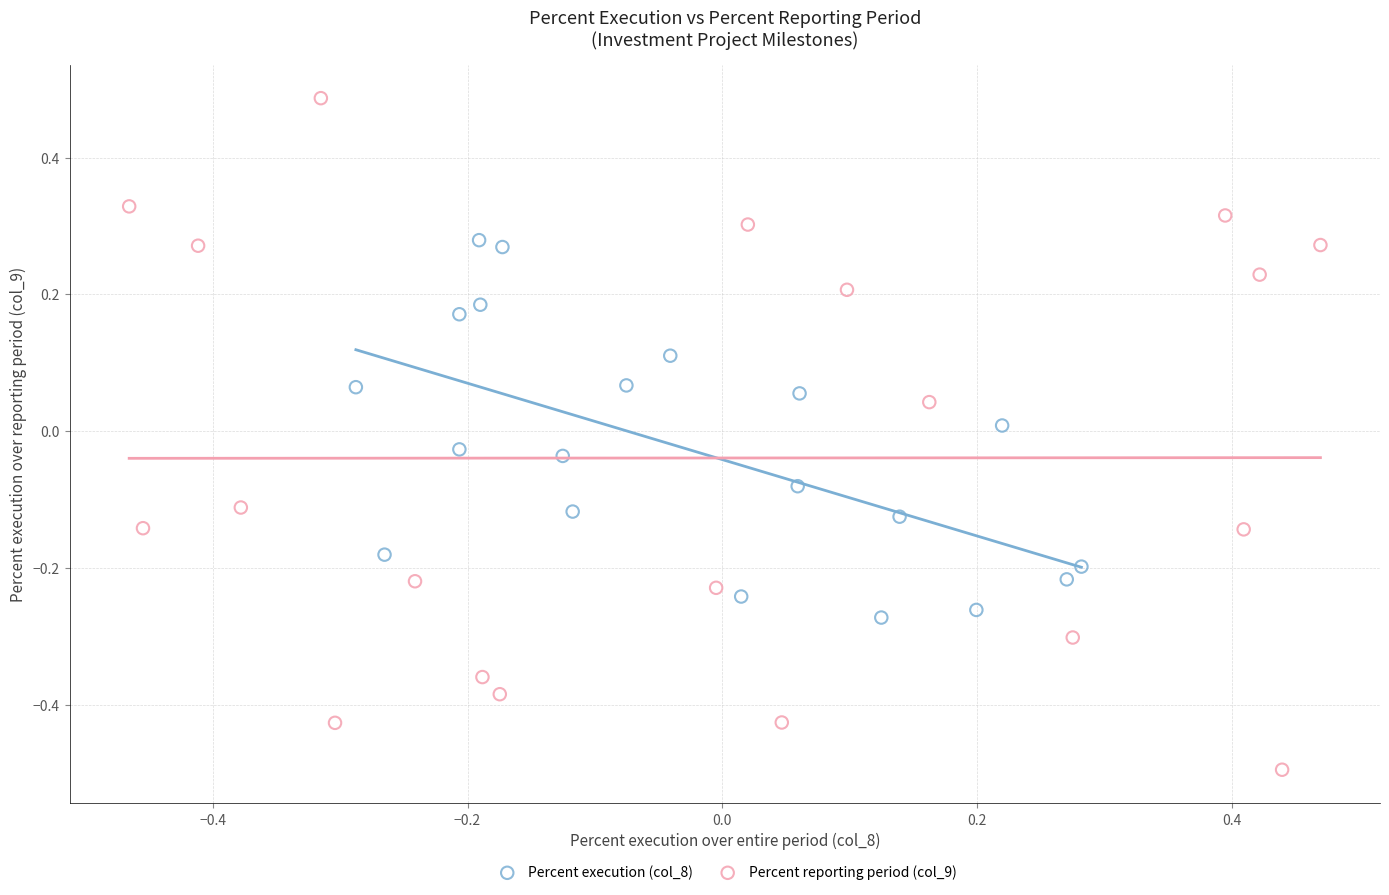

Which series reaches the maximum Y coordinate?

Percent reporting period (col_9)